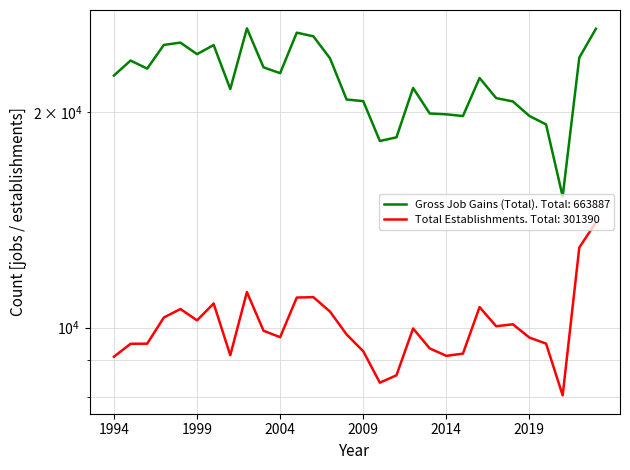

How many lines are shown in the chart?

2